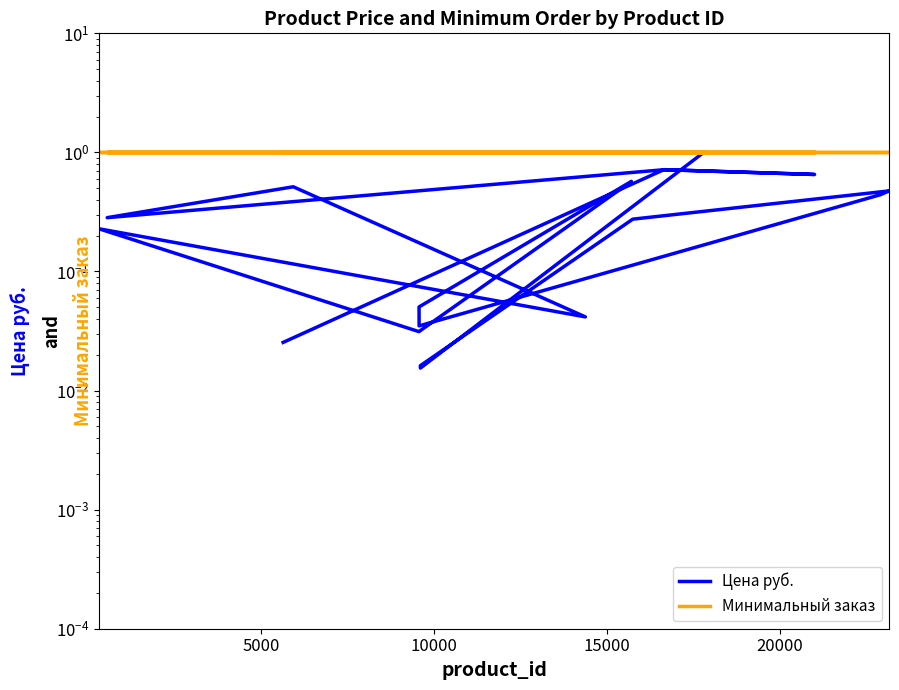

What is the total value across all series at 15000?

1.7